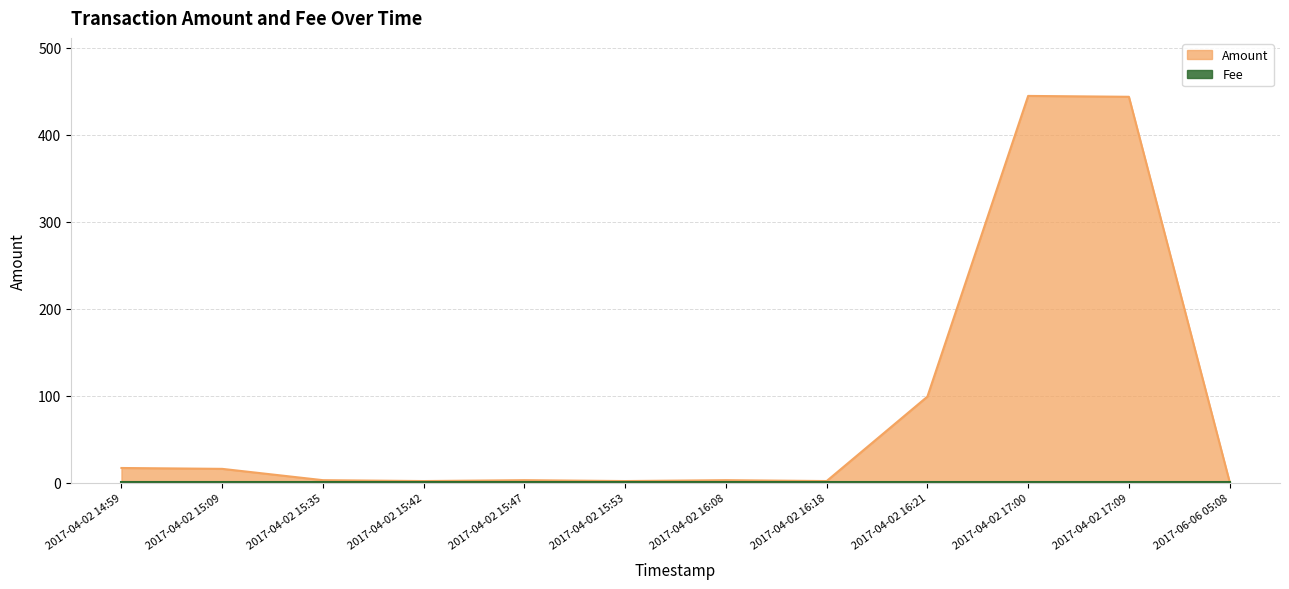

True or false: there are more than 1 points higher than both neighbors.

True